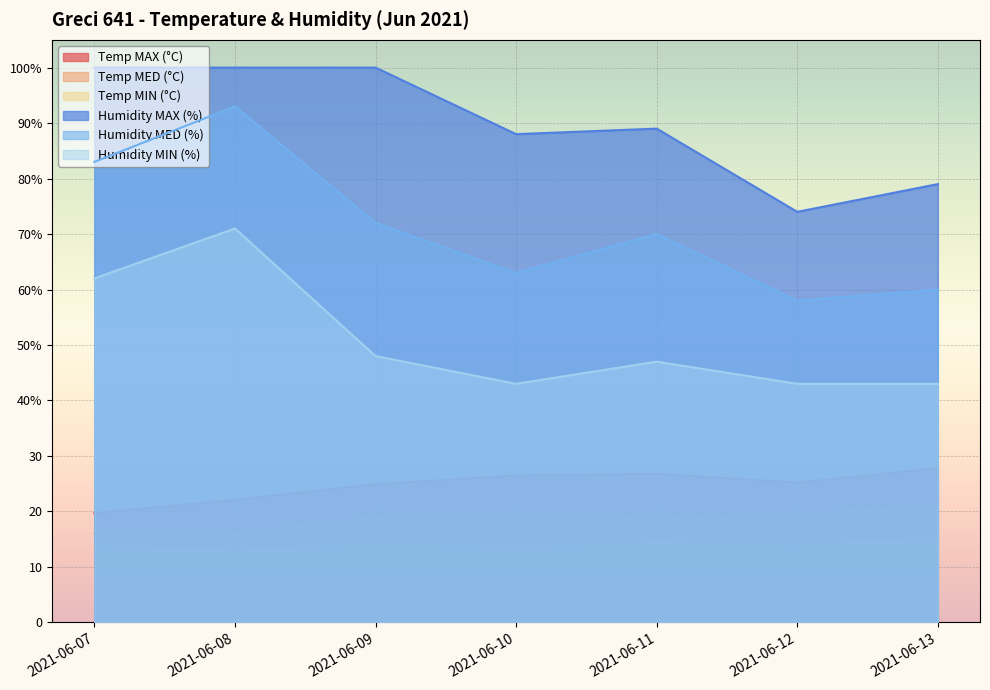

Is the value of Temp MAX (°C) at 2021-06-13 greater than the value of Humidity MAX (%) at 2021-06-08?

No